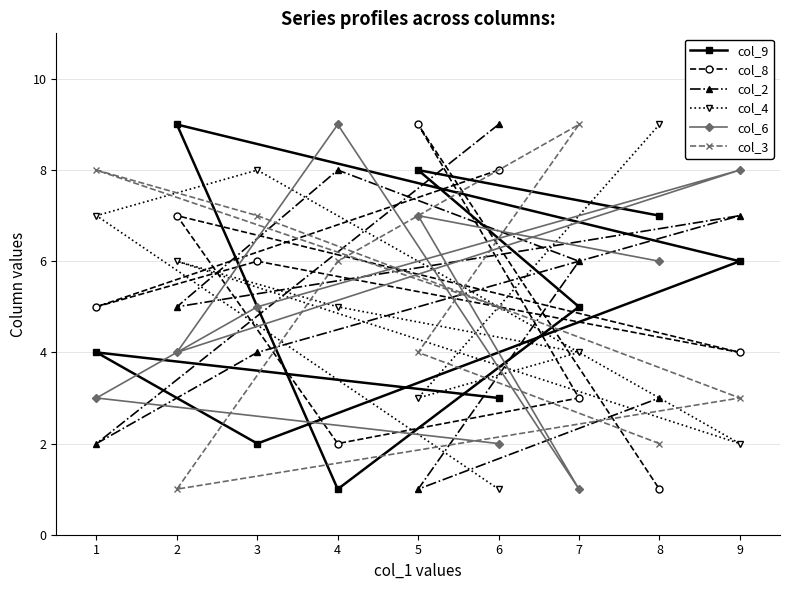

How many lines are shown in the chart?

6